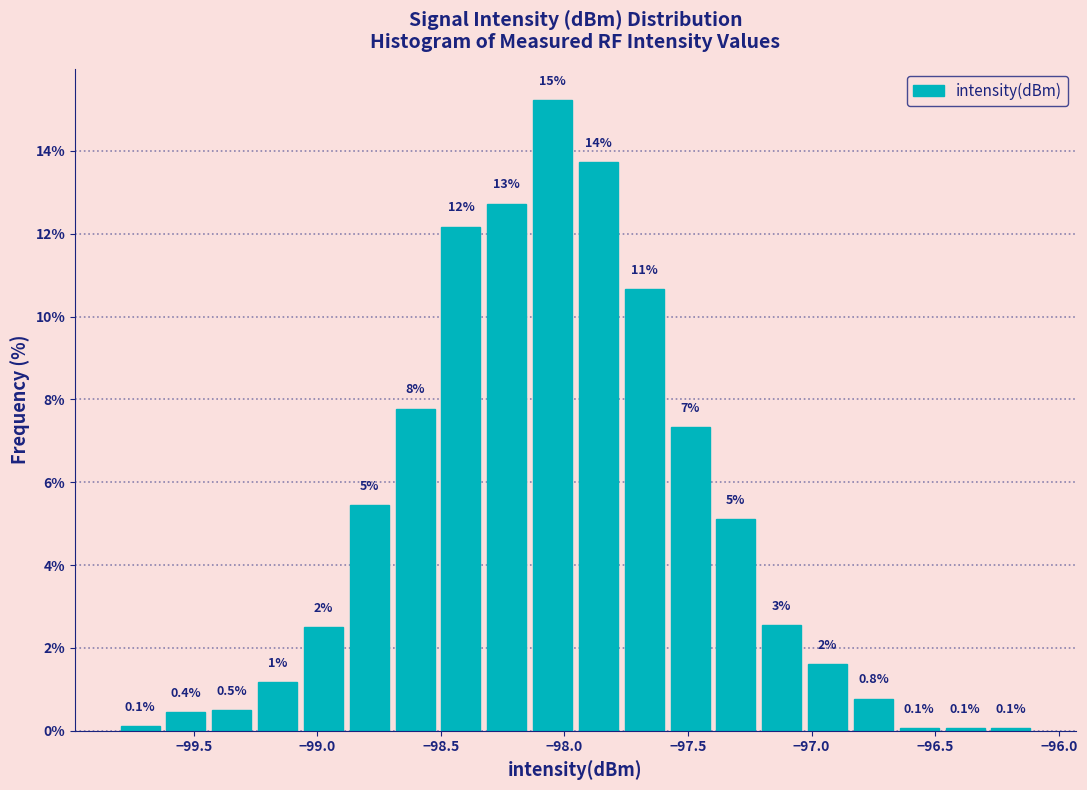

Around what value on the x-axis is the tallest bar? Give the approximate position of its centre, as read against the axis.

-98.05